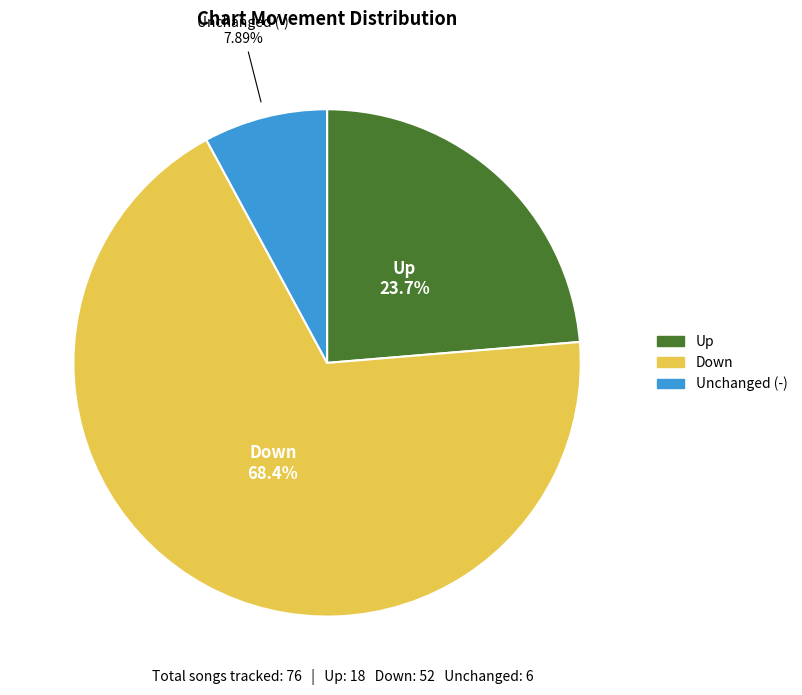

To the nearest percent, what is the difference between the largest and smallest slice percentages?

61%